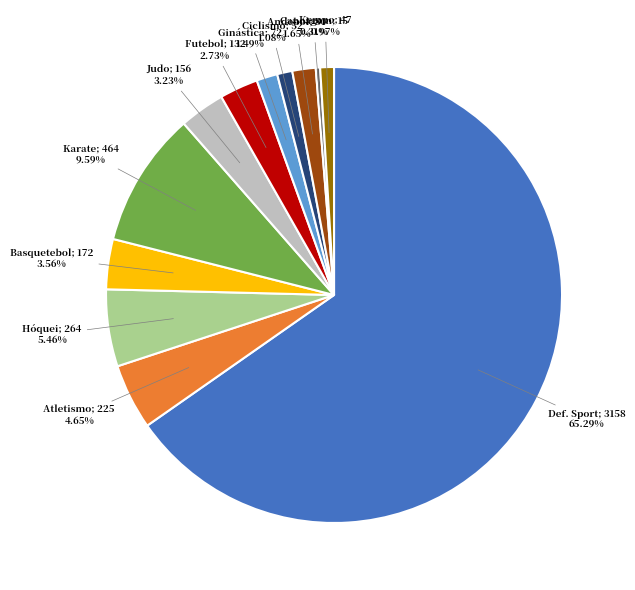

Count the number of slices in the pie.

12